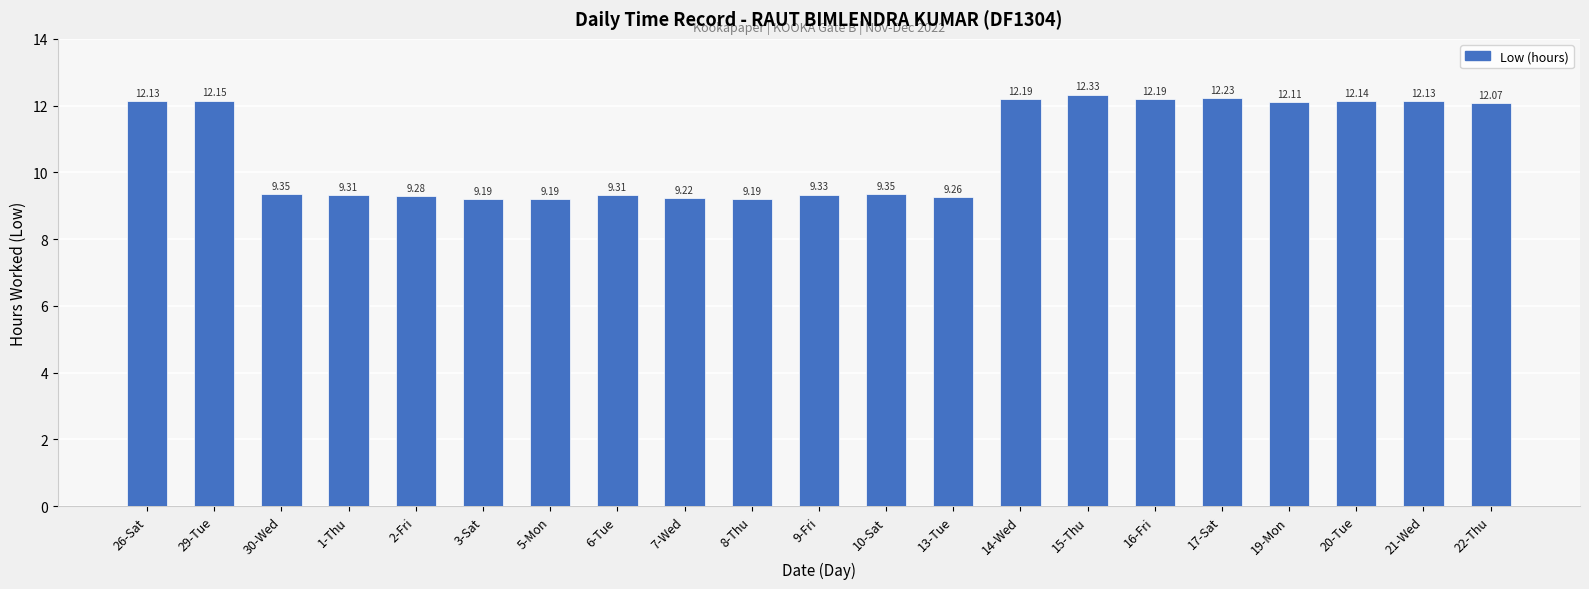

What is the change in value from 6-Tue to 20-Tue?

+2.8